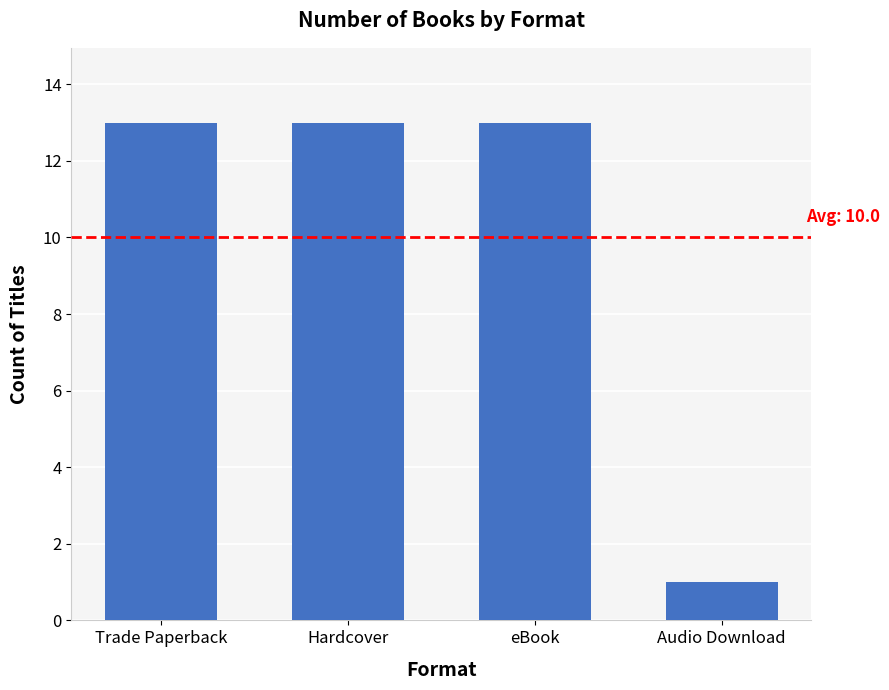

Reading right to left, transcribe all the data shown in this chart.

1	13	13	13